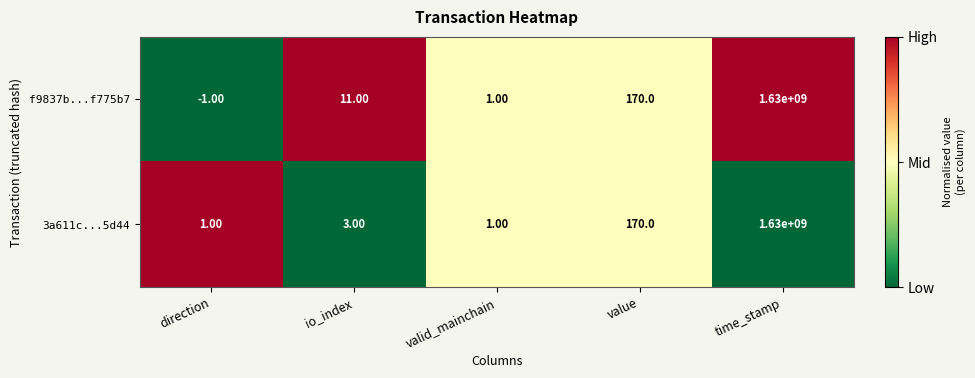

Rank the categories by f9837b...f775b7 value from highest to lowest.

time_stamp, value, io_index, valid_mainchain, direction